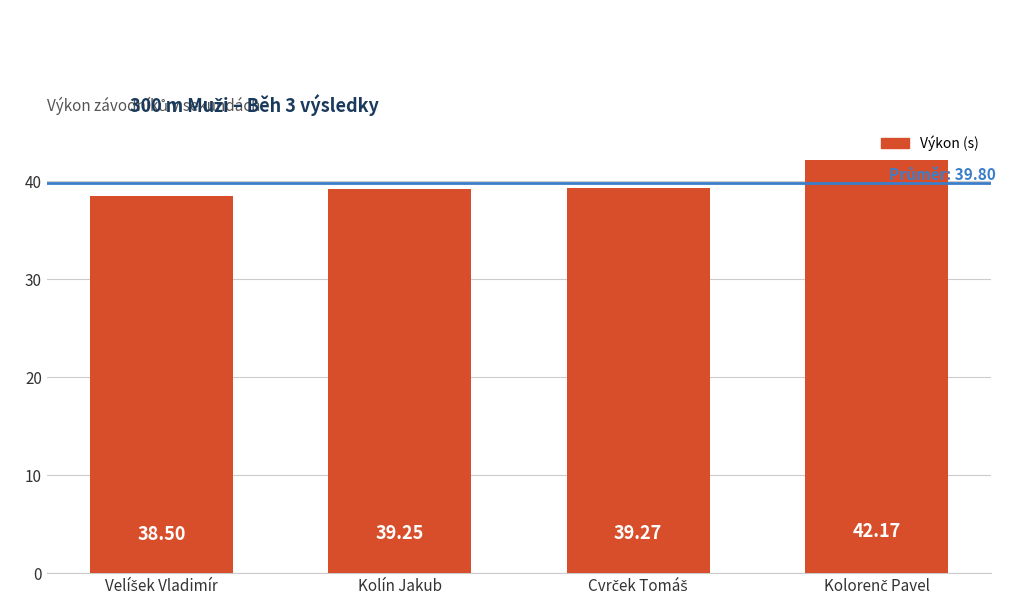

At which label does the data first exceed 39?

Kolín Jakub